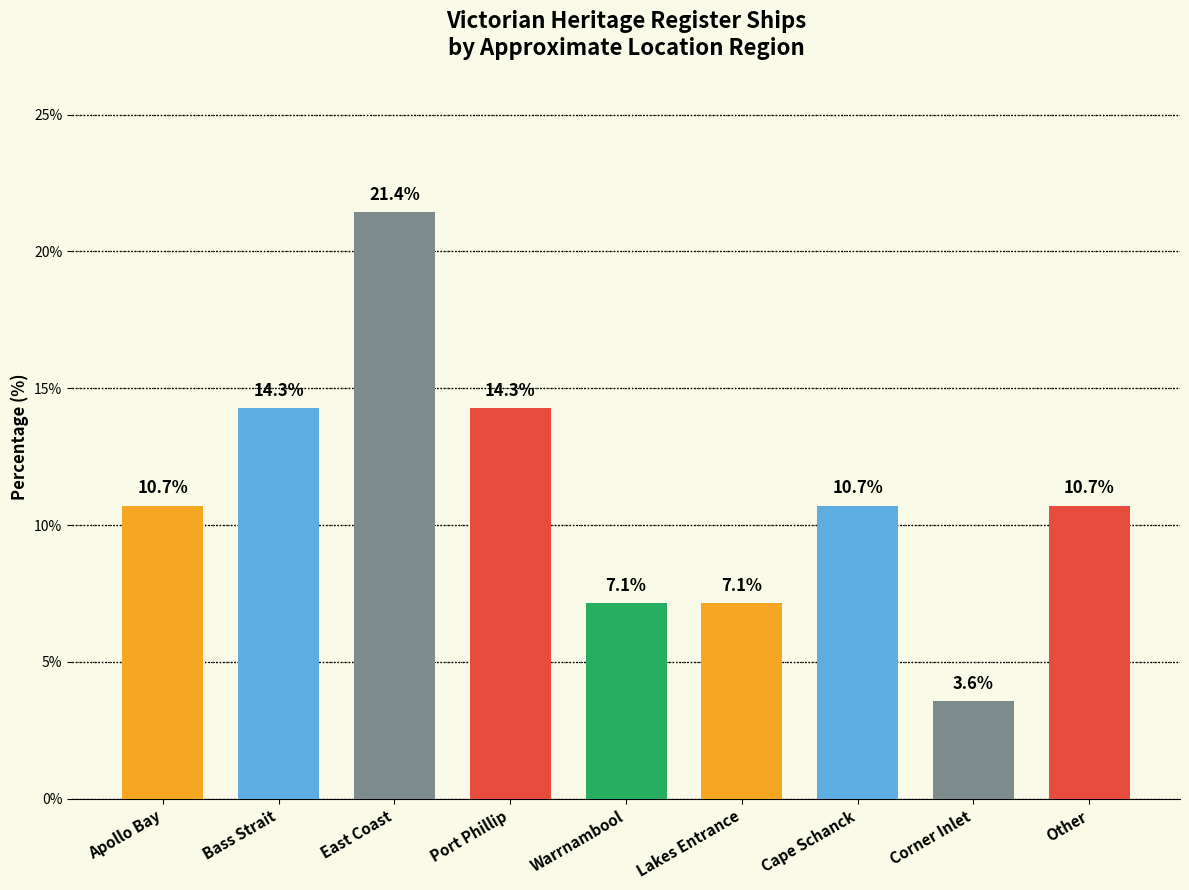

Which category has the highest value across all series?

East Coast